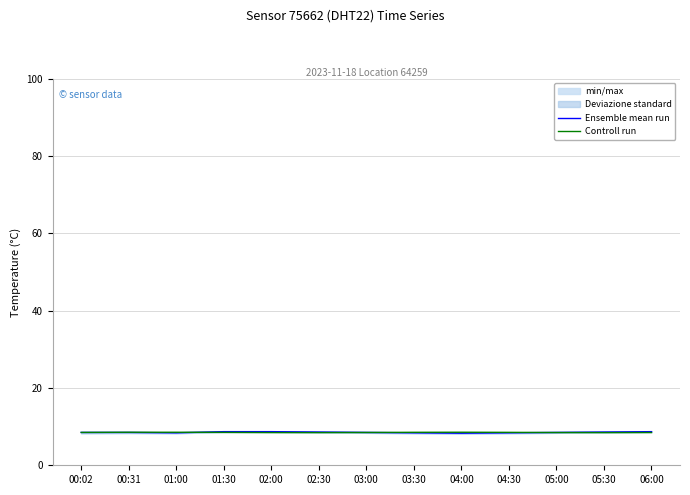

How many lines are shown in the chart?

2